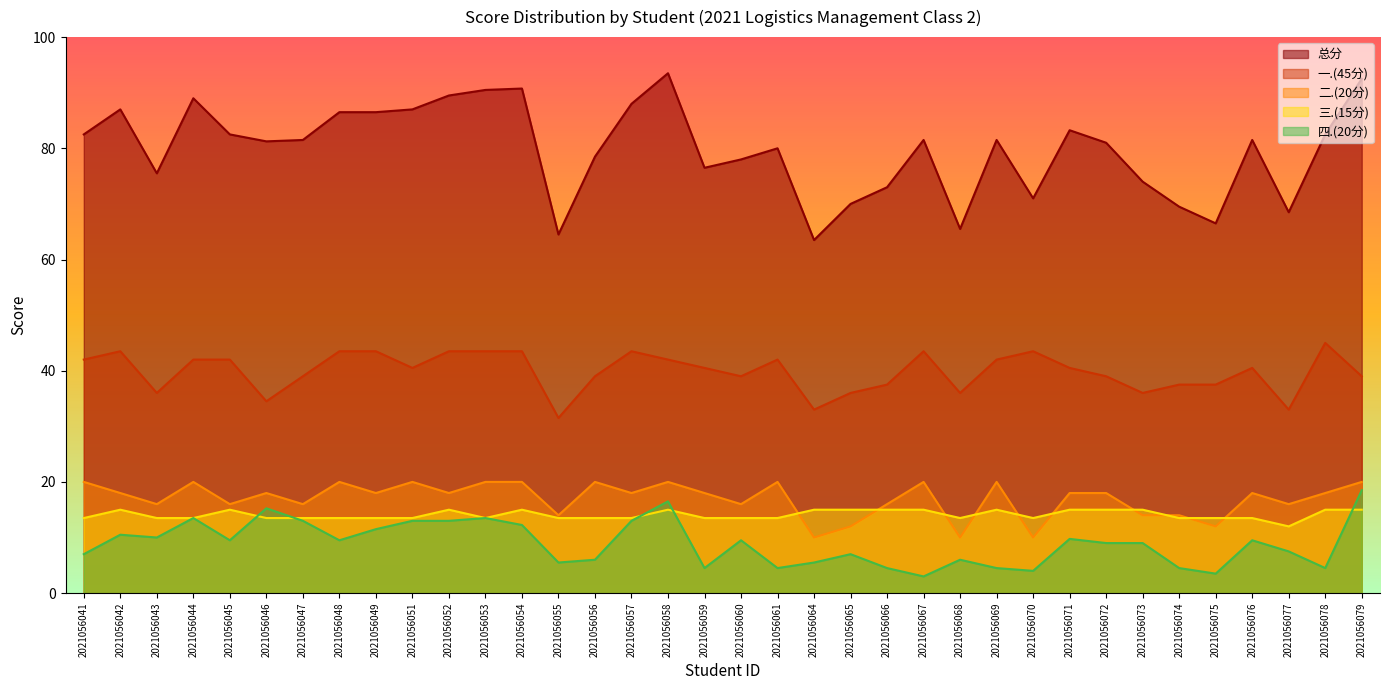

List the series in order of their peak value, highest first.

总分, 一.(45分), 二.(20分), 四.(20分), 三.(15分)